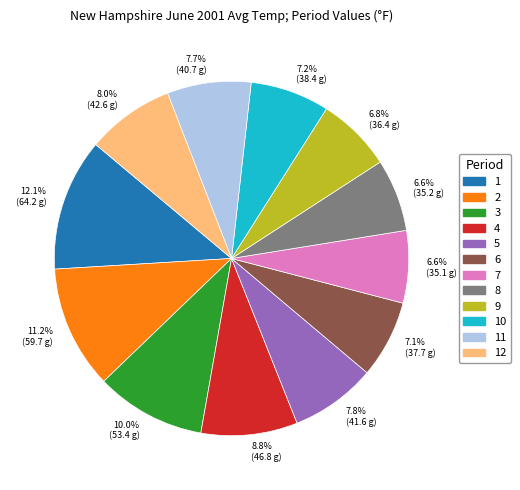

What portion of the pie excludes 7?

93.4%